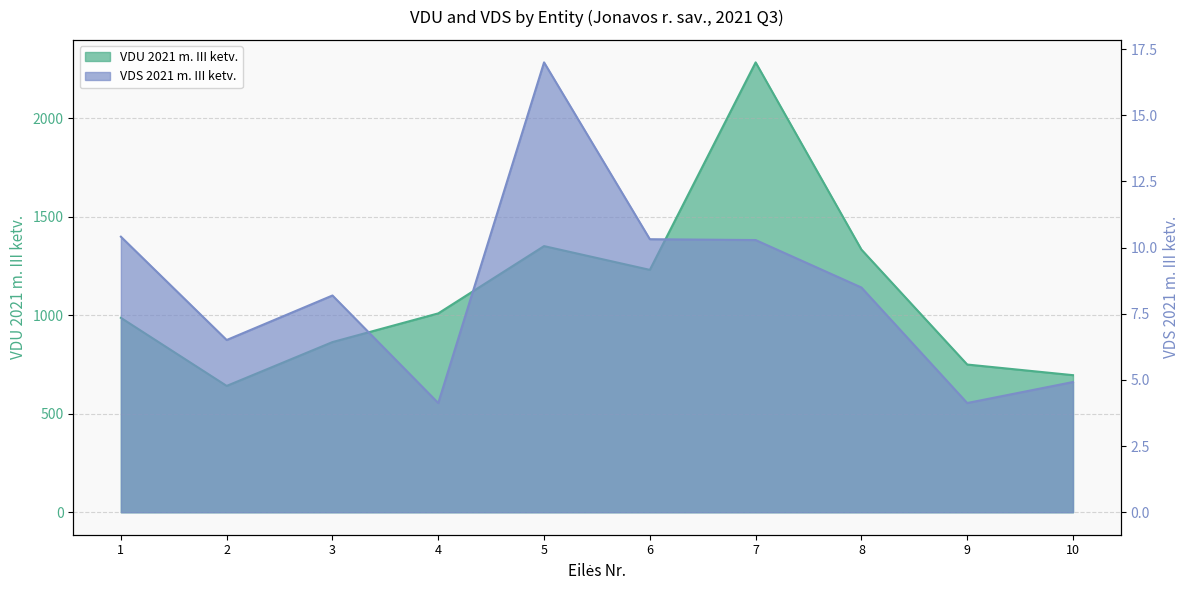

True or false: VDS 2021 m. III ketv. and VDU 2021 m. III ketv. cross at least once.

False